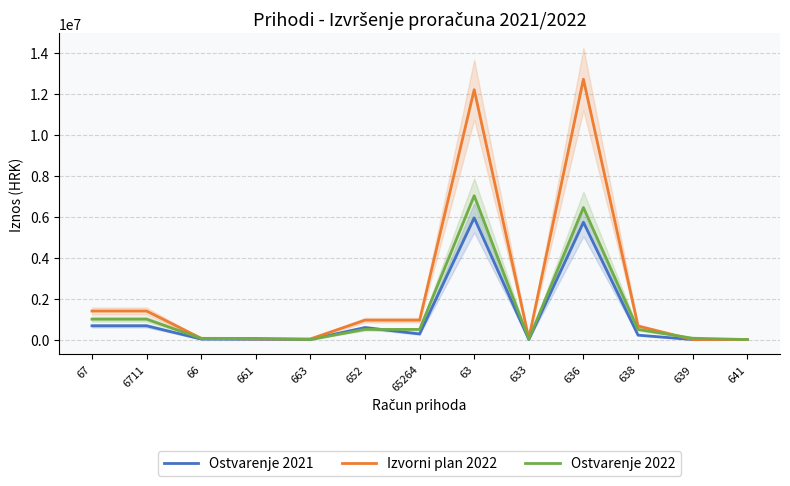

What is the maximum value shown in the chart?

12705000